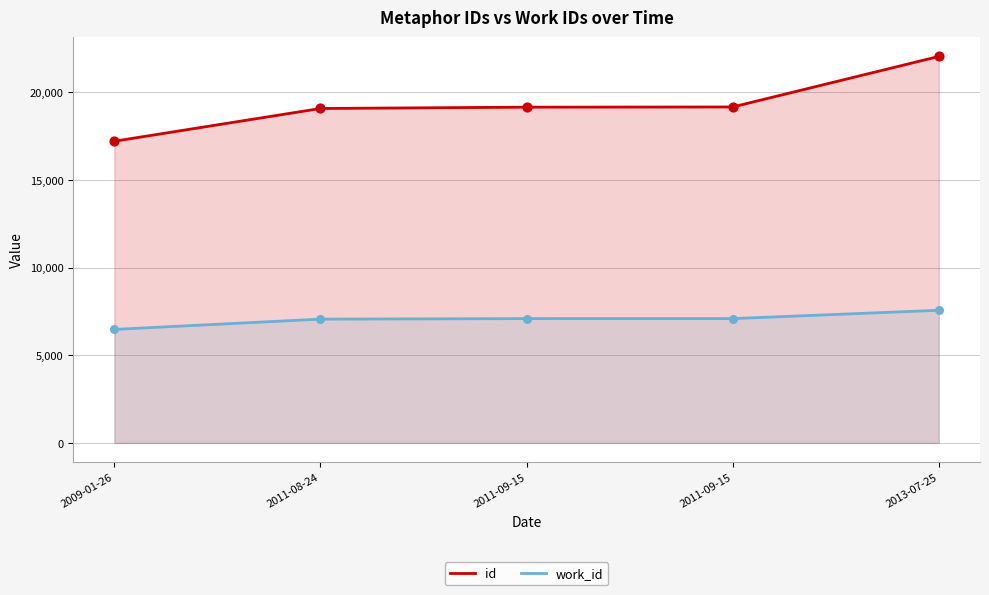

Which series reaches the minimum Y coordinate?

work_id